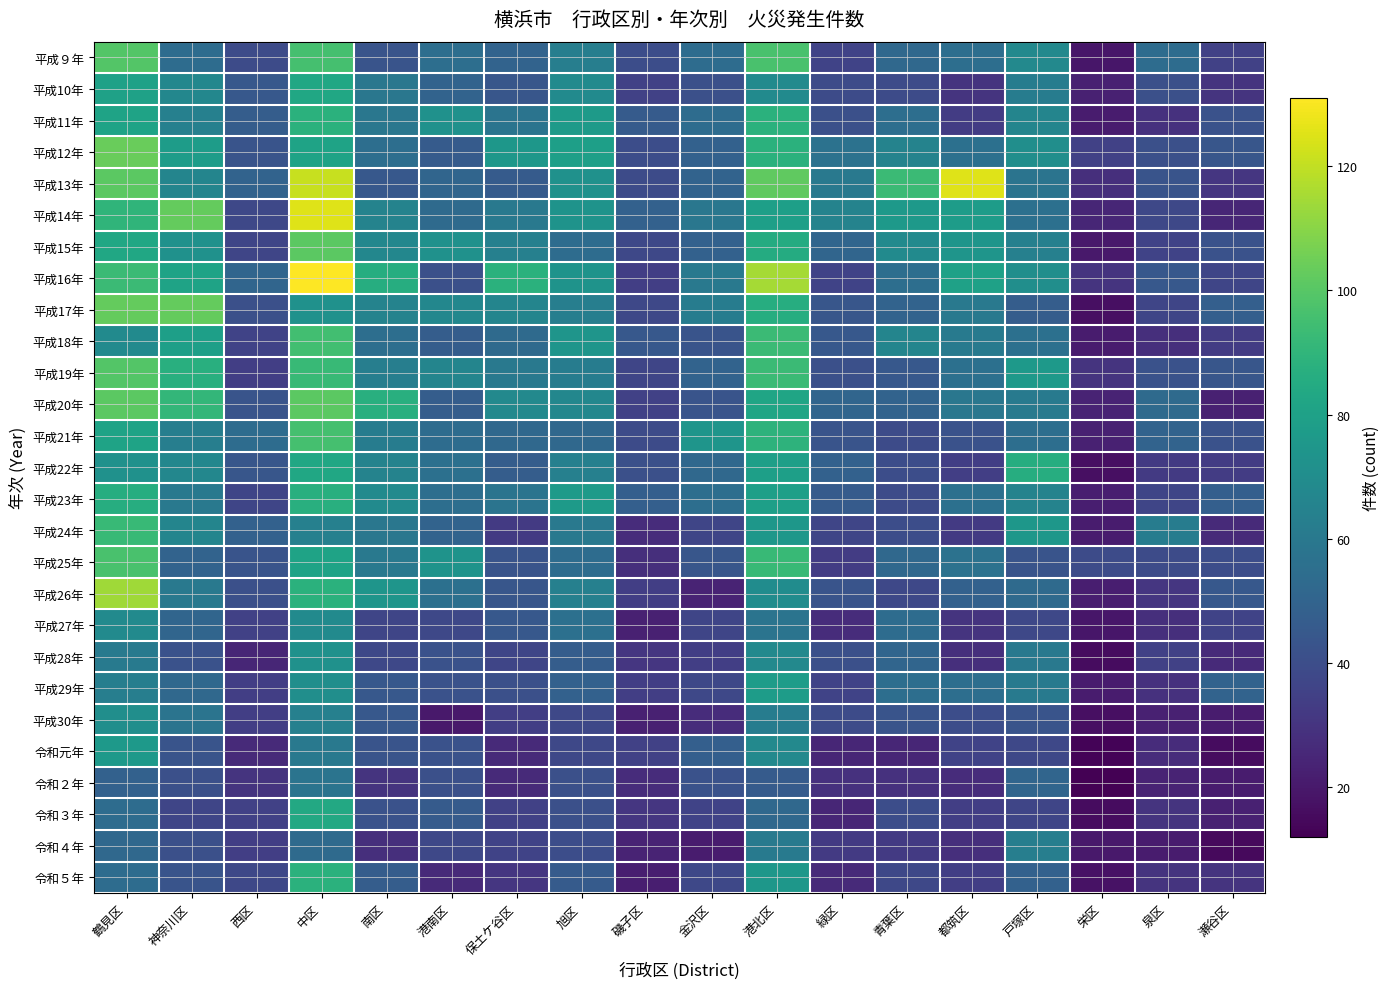

What is the minimum value shown in the chart?

12